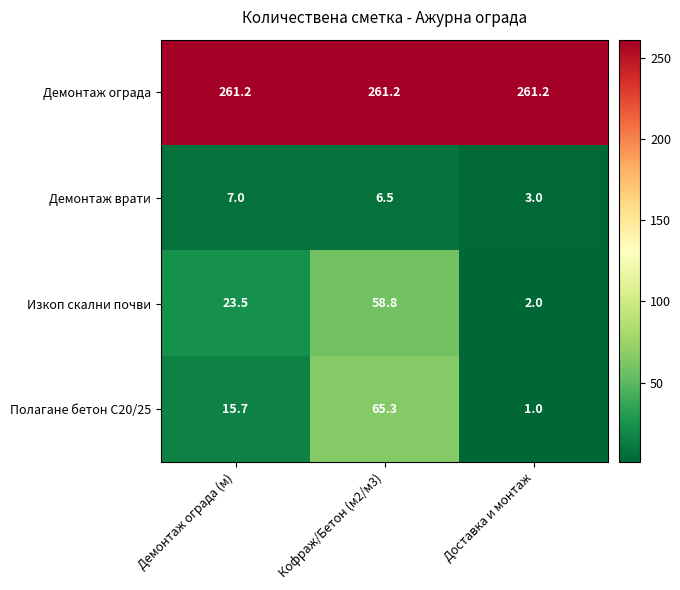

Which category has the lowest value across all series?

Доставка и монтаж